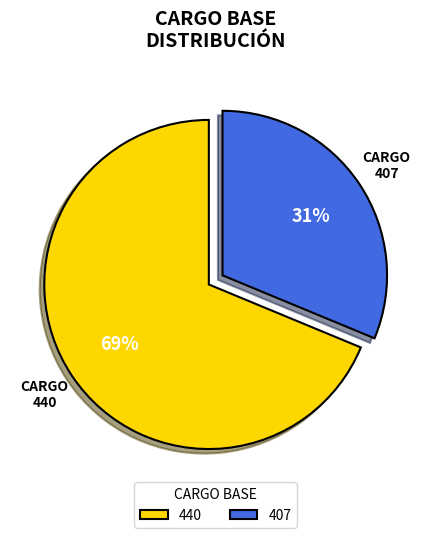

Count the number of slices in the pie.

2